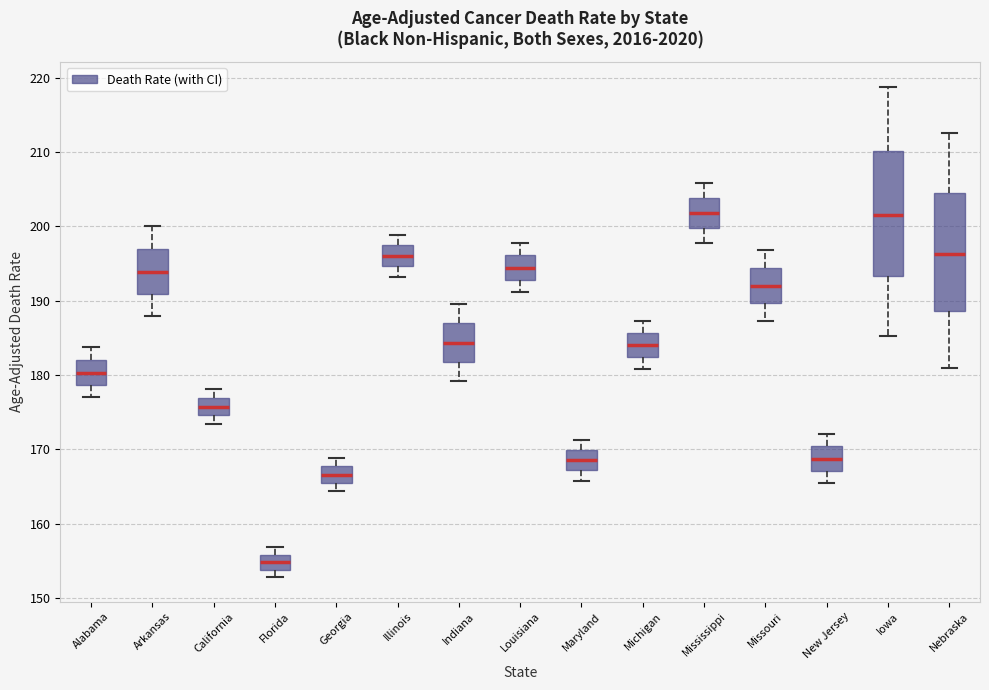

Reading left to right, read every box against the y-axis: the position of its median line, the range the box covers, and the ends of its whiskers. The values are not printed on the chart, so give them approximately, as read against the axis.

Alabama: median 180, box 179 to 182, whiskers 177 to 184
Arkansas: median 194, box 191 to 197, whiskers 188 to 200
California: median 176, box 175 to 177, whiskers 173 to 178
Florida: median 155, box 154 to 156, whiskers 153 to 157
Georgia: median 167, box 166 to 168, whiskers 164 to 169
Illinois: median 196, box 195 to 197, whiskers 193 to 199
Indiana: median 184, box 182 to 187, whiskers 179 to 190
Louisiana: median 194, box 193 to 196, whiskers 191 to 198
Maryland: median 169, box 167 to 170, whiskers 166 to 171
Michigan: median 184, box 182 to 186, whiskers 181 to 187
Mississippi: median 202, box 200 to 204, whiskers 198 to 206
Missouri: median 192, box 190 to 194, whiskers 187 to 197
New Jersey: median 169, box 167 to 170, whiskers 165 to 172
Iowa: median 202, box 193 to 210, whiskers 185 to 219
Nebraska: median 196, box 189 to 204, whiskers 181 to 213